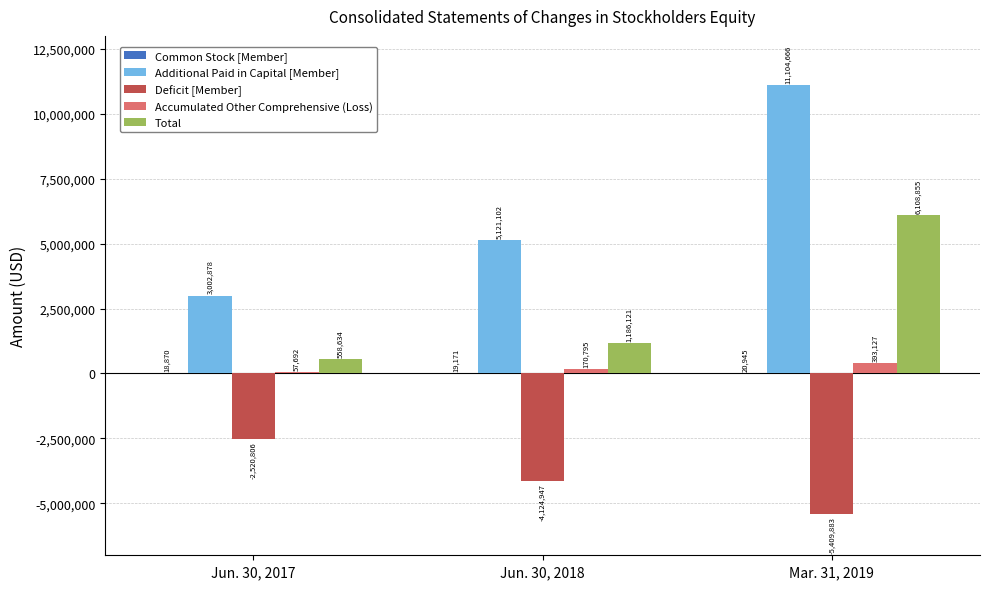

Which label corresponds to the largest value in the chart?

Mar. 31, 2019